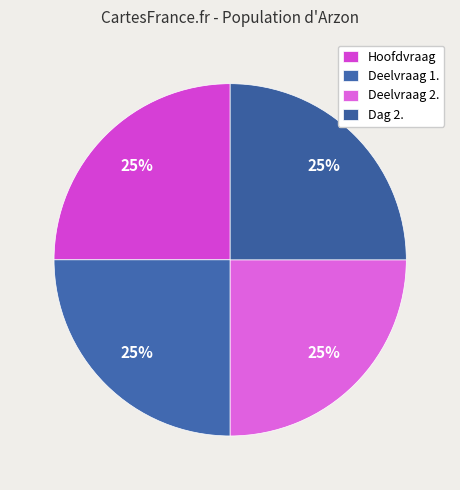

How many segments does this pie chart have?

4